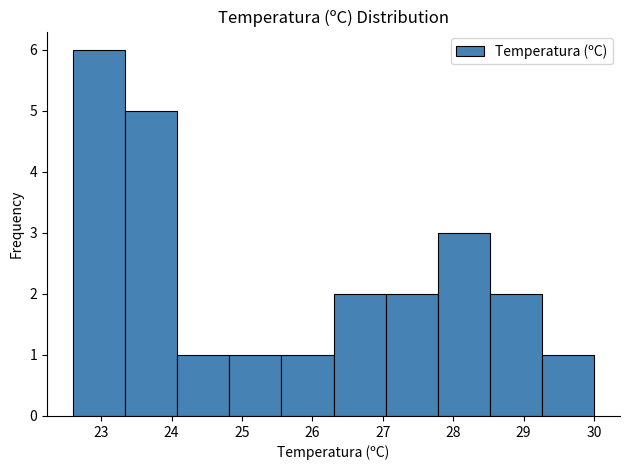

How tall is the bar that spans 27.04 to 27.78 on the x-axis? Neither the bar edges nor the heights are printed on the chart, so give them approximately, as read against the axes.

2